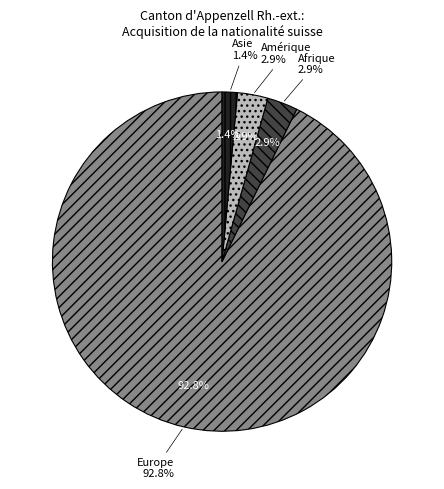

True or false: Amérique accounts for 1% of the total.

False